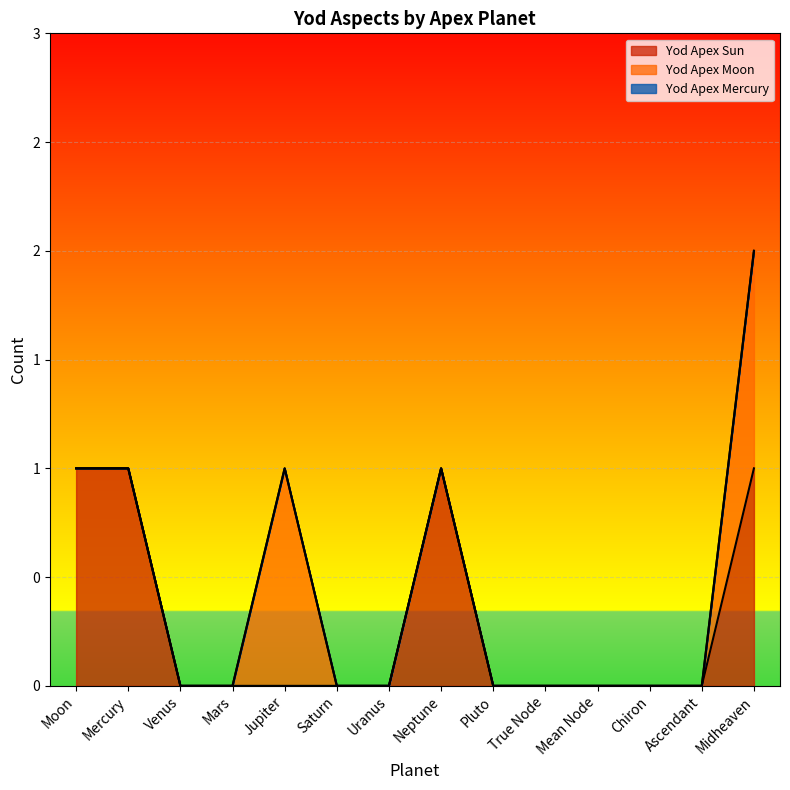

At True Node, list the series in order from largest to smallest.

Yod Apex Sun, Yod Apex Moon, Yod Apex Mercury